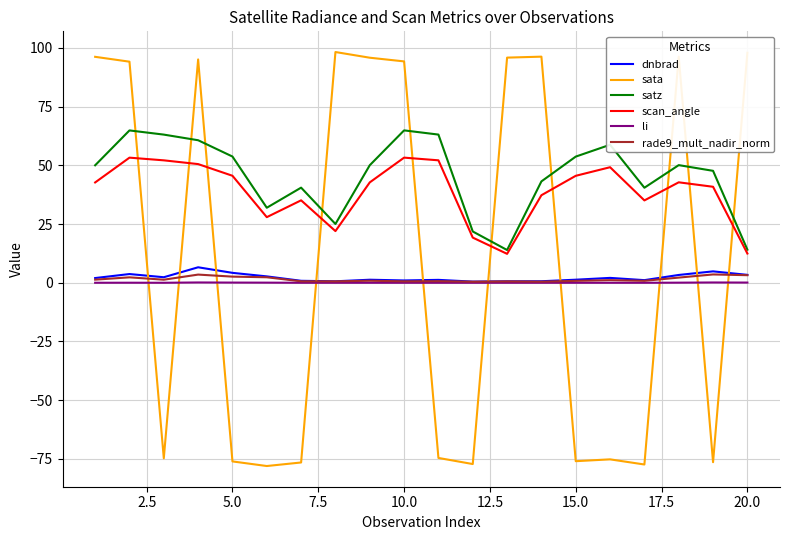

What is the lowest value of the sata series?

-78.0